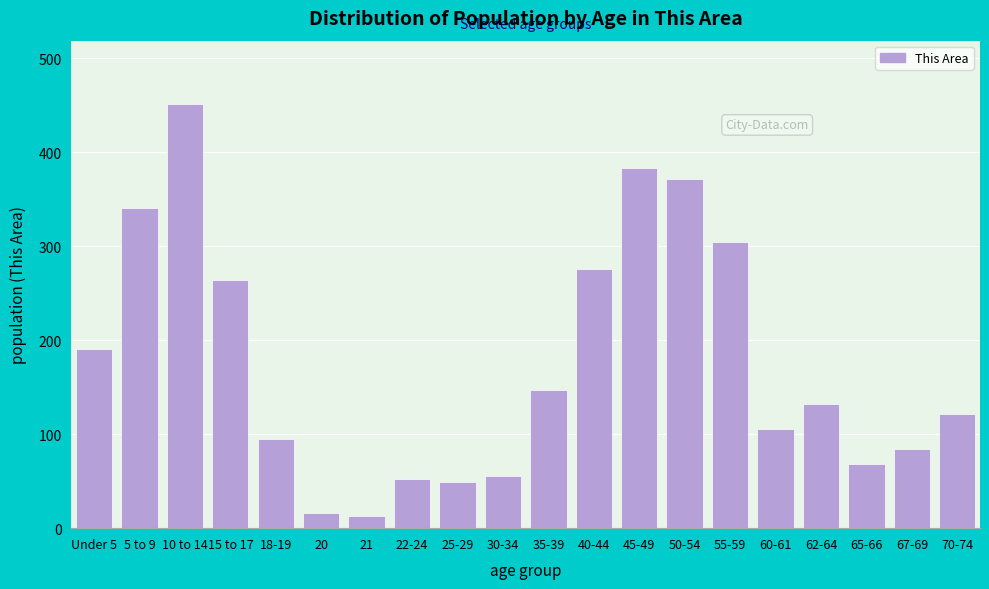

Reading right to left, transcribe all the data shown in this chart.

121	84	68	132	105	304	371	383	276	147	56	49	52	13	16	95	264	451	341	191